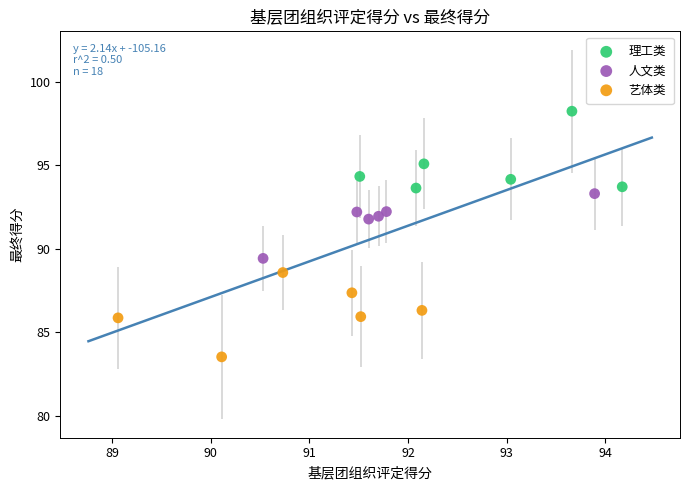

Which series contains the highest Y value?

理工类